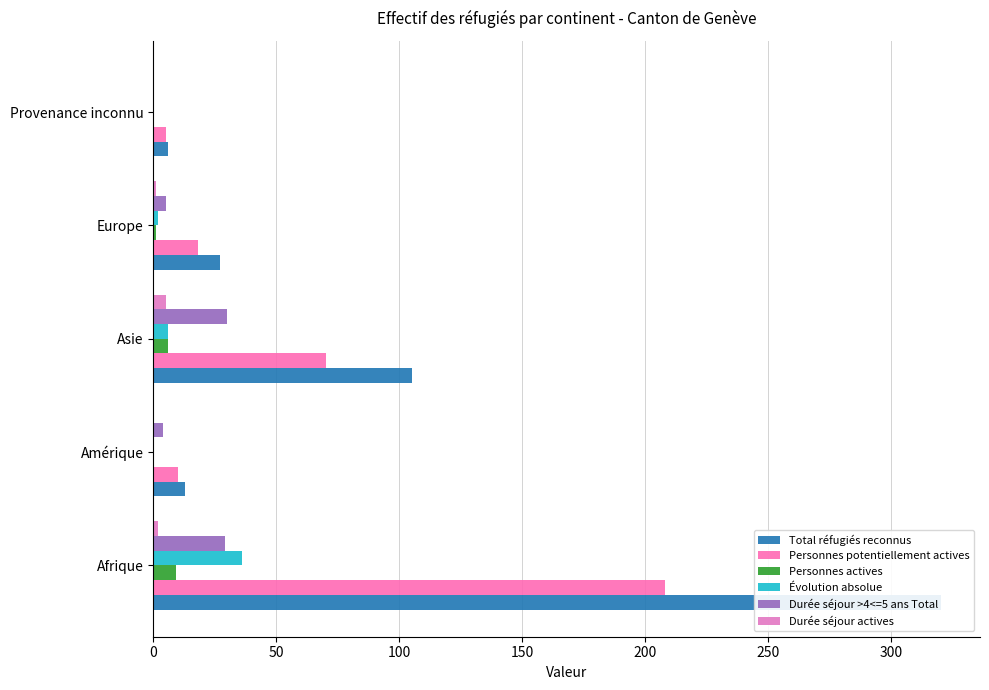

Is the value of Évolution absolue at Europe greater than the value of Durée séjour actives at Europe?

Yes